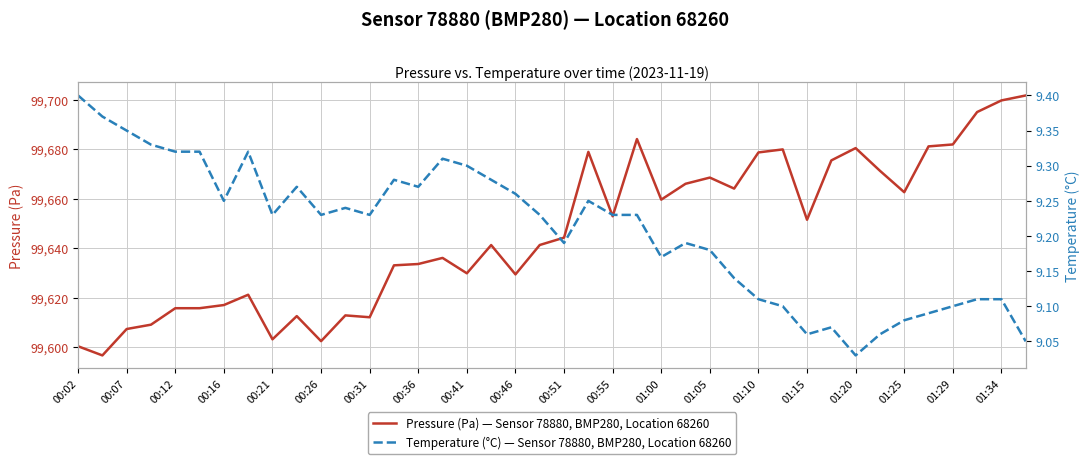

At how many categories does at least one series exceed 70050?

40